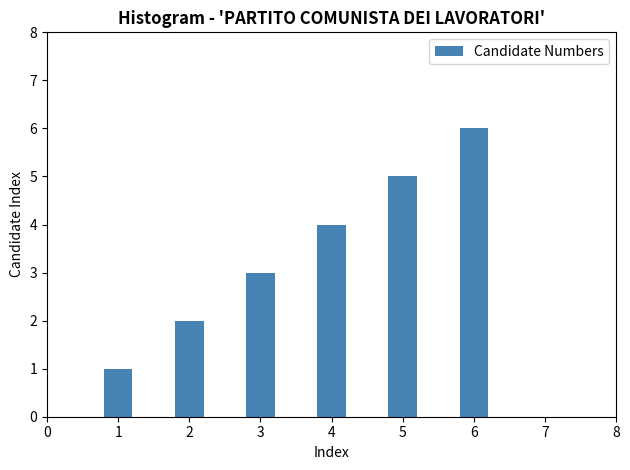

What is the change in value from 1 to 2?

+1